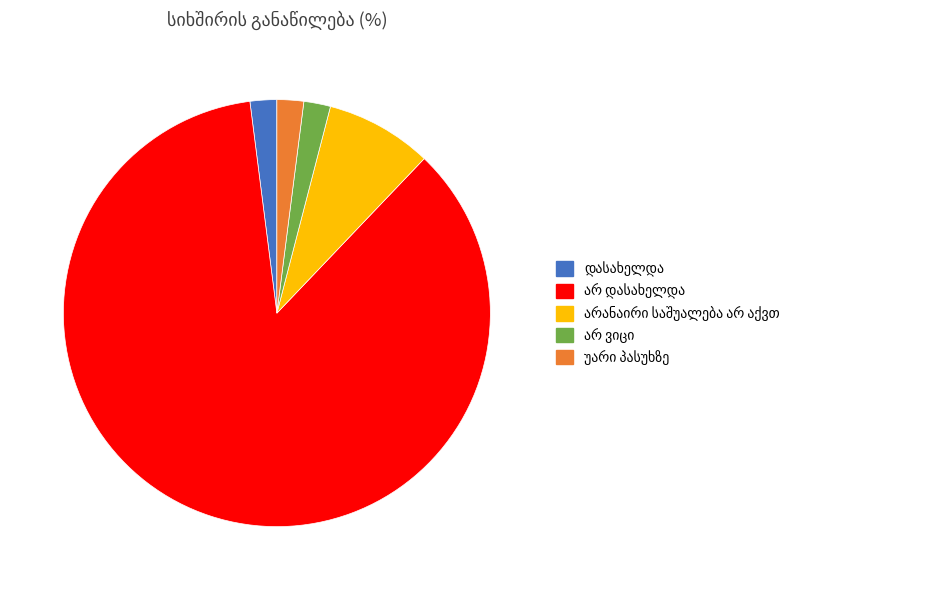

Does any single category account for the majority?

Yes